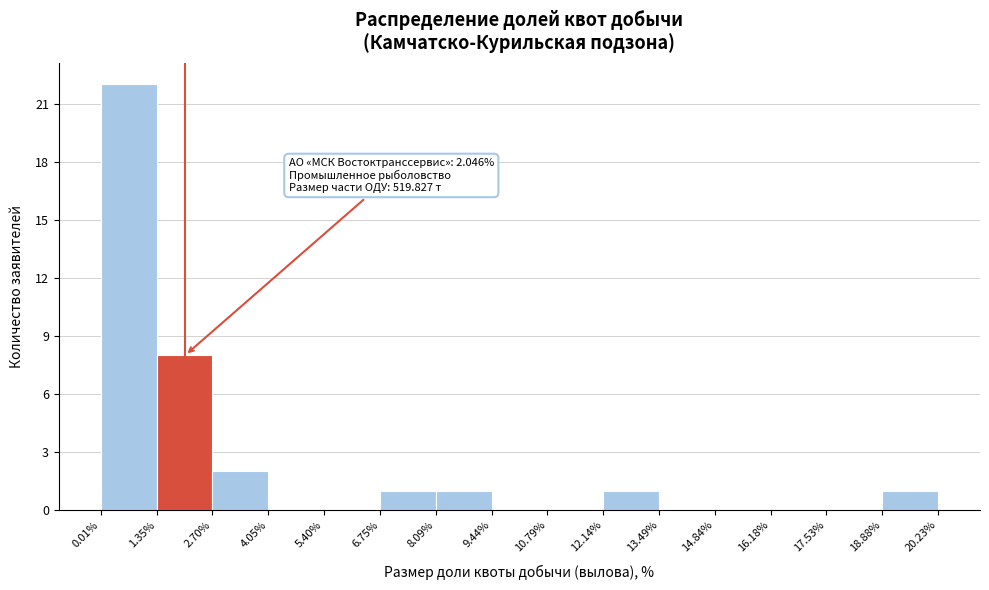

Which range on the x-axis has the tallest bar?

0.01% to 1.35%